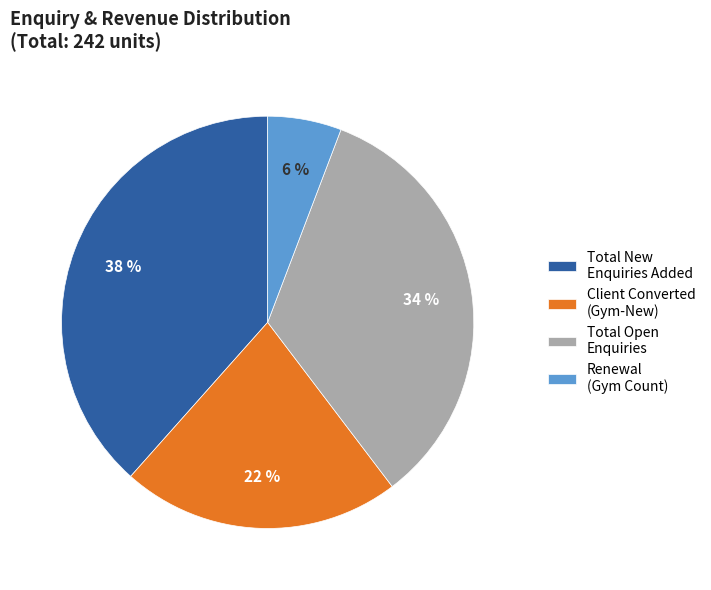

True or false: Total Open Enquiries accounts for 1% of the total.

False